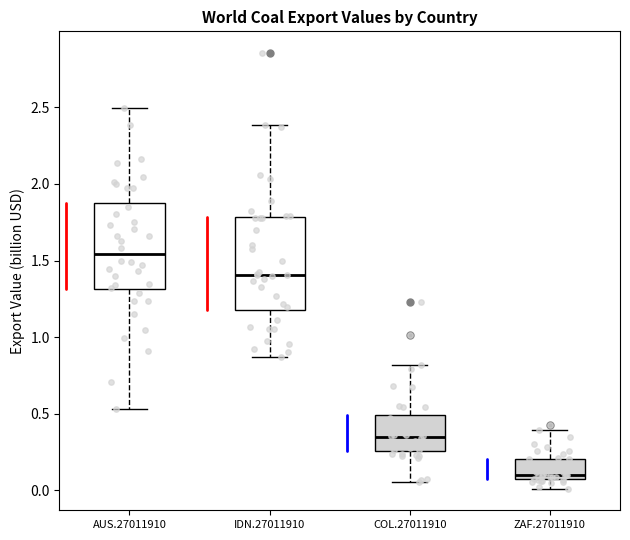

Reading left to right, read every box against the y-axis: the position of its median line, the range the box covers, and the ends of its whiskers. The values are not printed on the chart, so give them approximately, as read against the axis.

AUS.27011910: median 1.55, box 1.30 to 1.90, whiskers 0.55 to 2.50
IDN.27011910: median 1.40, box 1.20 to 1.80, whiskers 0.85 to 2.40
COL.27011910: median 0.35, box 0.25 to 0.50, whiskers 0.05 to 0.80
ZAF.27011910: median 0.10, box 0.05 to 0.20, whiskers 0.00 to 0.40